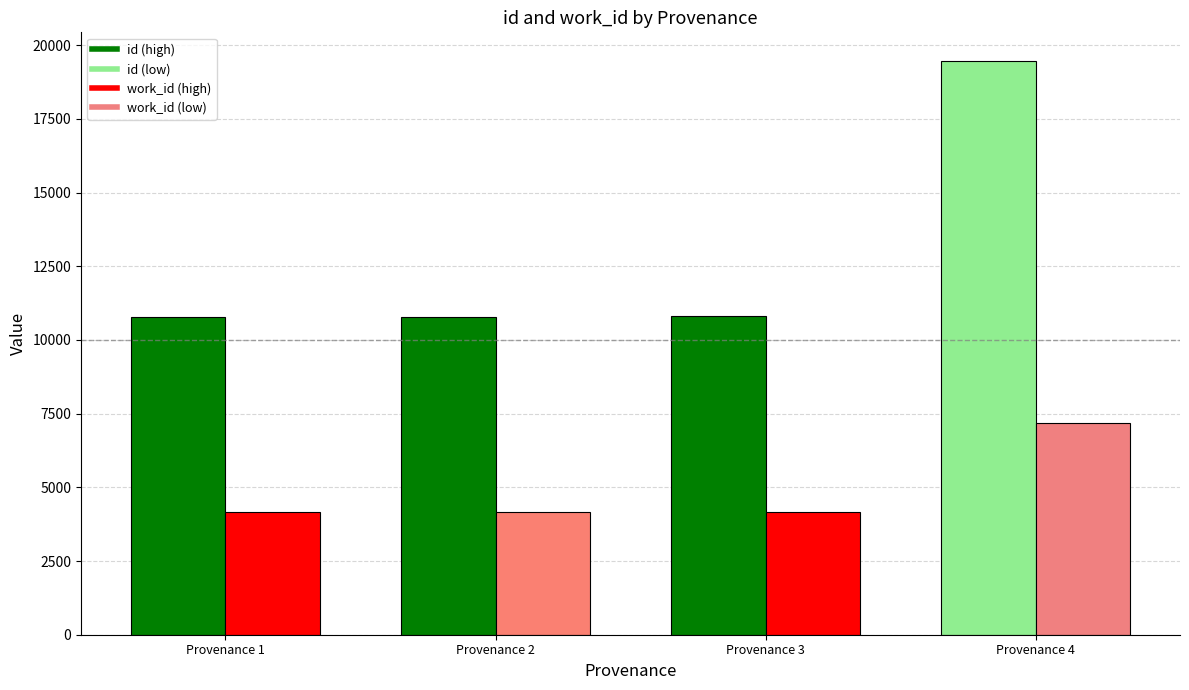

At which category is the sum across all series the highest?

Provenance 4